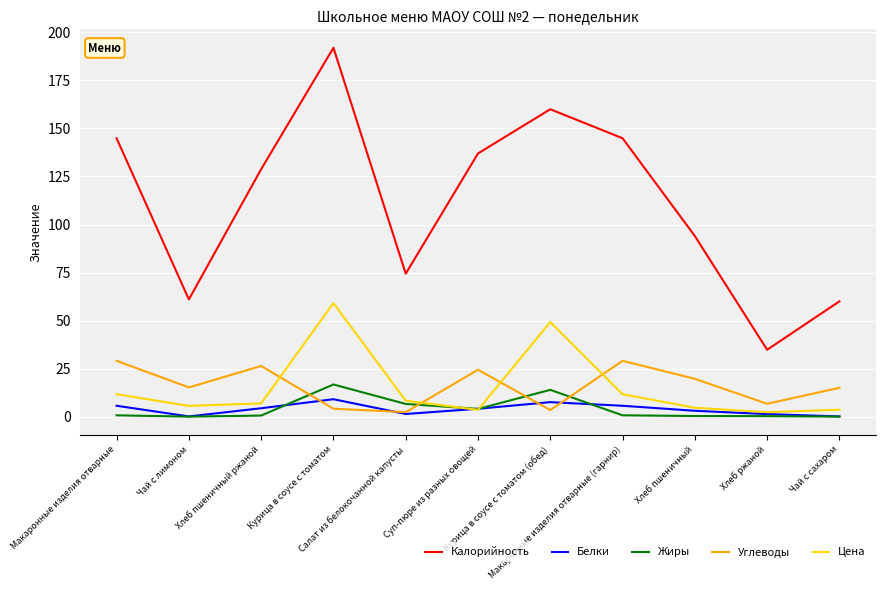

What are all the series names shown in the legend?

Калорийность, Белки, Жиры, Углеводы, Цена